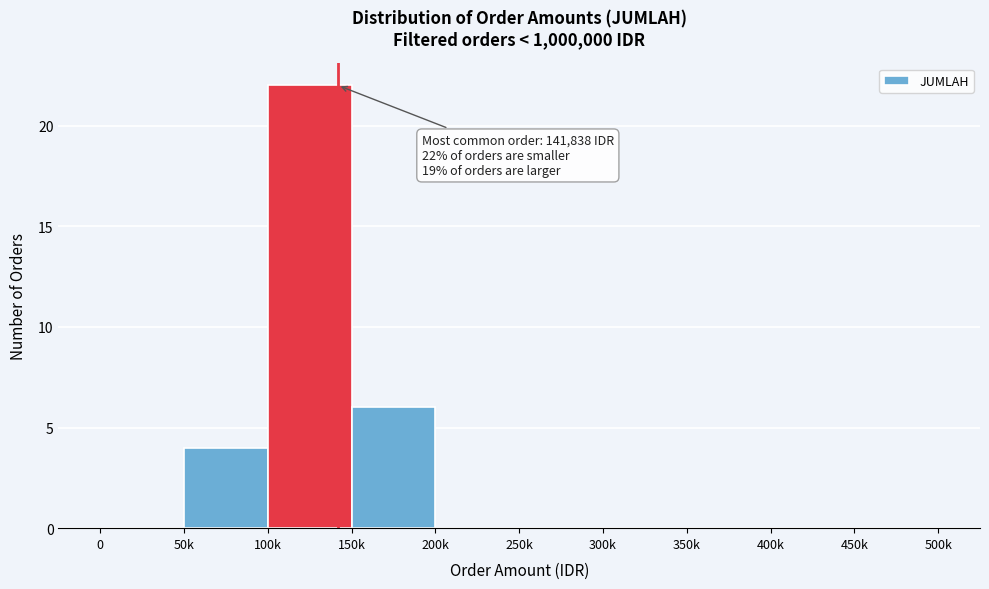

Reading right to left, list all the values displayed in this chart.

450k=0	400k=0	350k=0	300k=0	250k=0	200k=0	150k=6	100k=22	50k=4	0=0